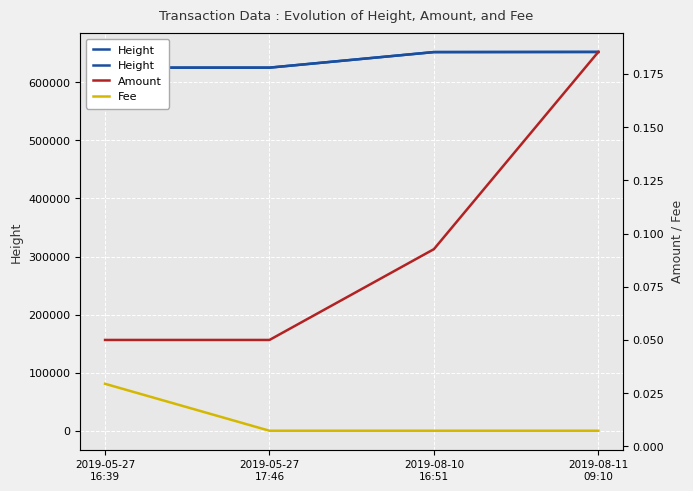

Count the number of data series in this chart.

3